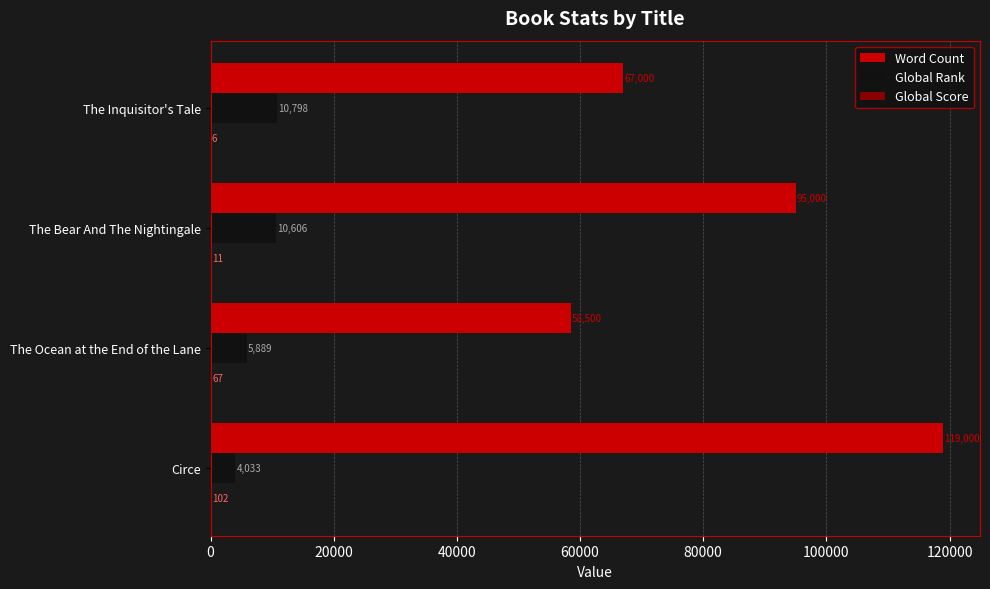

At which label is Word Count closest to 88750?

The Bear And The Nightingale